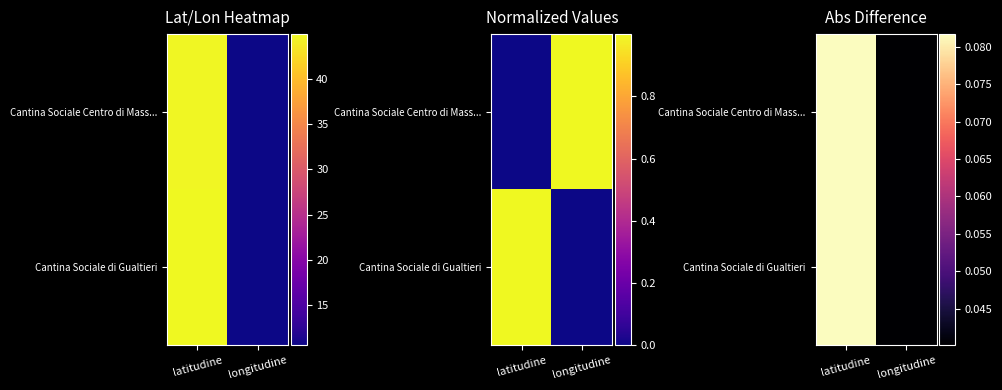

At how many categories does at least one series exceed 0?

2